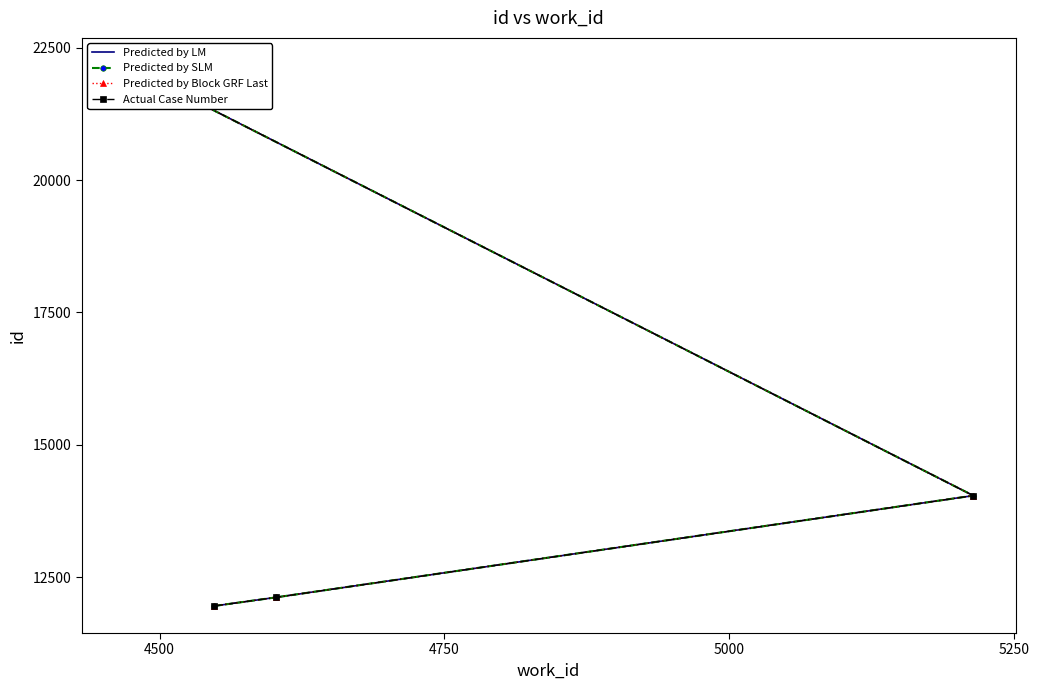

What are all the series names shown in the legend?

Predicted by LM, Predicted by SLM, Predicted by Block GRF Last, Actual Case Number